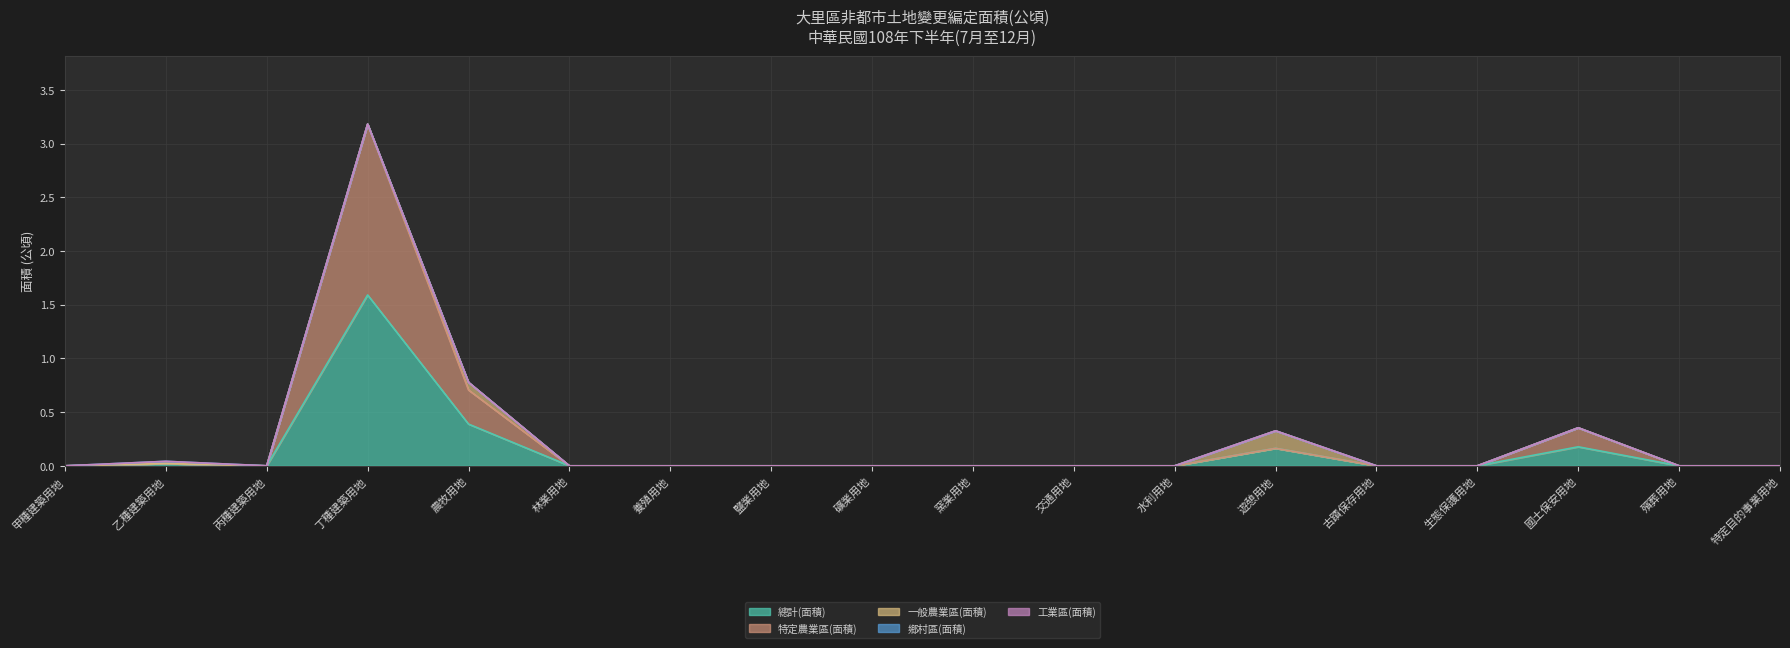

Reading left to right, transcribe all the data shown in this chart.

總計(面積): 甲種建築用地=0.0	乙種建築用地=0.0	丙種建築用地=0.0	丁種建築用地=1.6	農牧用地=0.4	林業用地=0.0	養殖用地=0.0	鹽業用地=0.0	礦業用地=0.0	窯業用地=0.0	交通用地=0.0	水利用地=0.0	遊憩用地=0.2	古蹟保存用地=0.0	生態保護用地=0.0	國土保安用地=0.2	殯葬用地=0.0	特定目的事業用地=0.0
特定農業區(面積): 甲種建築用地=0.0	乙種建築用地=0.0	丙種建築用地=0.0	丁種建築用地=1.6	農牧用地=0.3	林業用地=0.0	養殖用地=0.0	鹽業用地=0.0	礦業用地=0.0	窯業用地=0.0	交通用地=0.0	水利用地=0.0	遊憩用地=0.0	古蹟保存用地=0.0	生態保護用地=0.0	國土保安用地=0.2	殯葬用地=0.0	特定目的事業用地=0.0
一般農業區(面積): 甲種建築用地=0.0	乙種建築用地=0.0	丙種建築用地=0.0	丁種建築用地=0.0	農牧用地=0.1	林業用地=0.0	養殖用地=0.0	鹽業用地=0.0	礦業用地=0.0	窯業用地=0.0	交通用地=0.0	水利用地=0.0	遊憩用地=0.2	古蹟保存用地=0.0	生態保護用地=0.0	國土保安用地=0.0	殯葬用地=0.0	特定目的事業用地=0.0
鄉村區(面積): 甲種建築用地=0.0	乙種建築用地=0.0	丙種建築用地=0.0	丁種建築用地=0.0	農牧用地=0.0	林業用地=0.0	養殖用地=0.0	鹽業用地=0.0	礦業用地=0.0	窯業用地=0.0	交通用地=0.0	水利用地=0.0	遊憩用地=0.0	古蹟保存用地=0.0	生態保護用地=0.0	國土保安用地=0.0	殯葬用地=0.0	特定目的事業用地=0.0
工業區(面積): 甲種建築用地=0.0	乙種建築用地=0.0	丙種建築用地=0.0	丁種建築用地=0.0	農牧用地=0.0	林業用地=0.0	養殖用地=0.0	鹽業用地=0.0	礦業用地=0.0	窯業用地=0.0	交通用地=0.0	水利用地=0.0	遊憩用地=0.0	古蹟保存用地=0.0	生態保護用地=0.0	國土保安用地=0.0	殯葬用地=0.0	特定目的事業用地=0.0